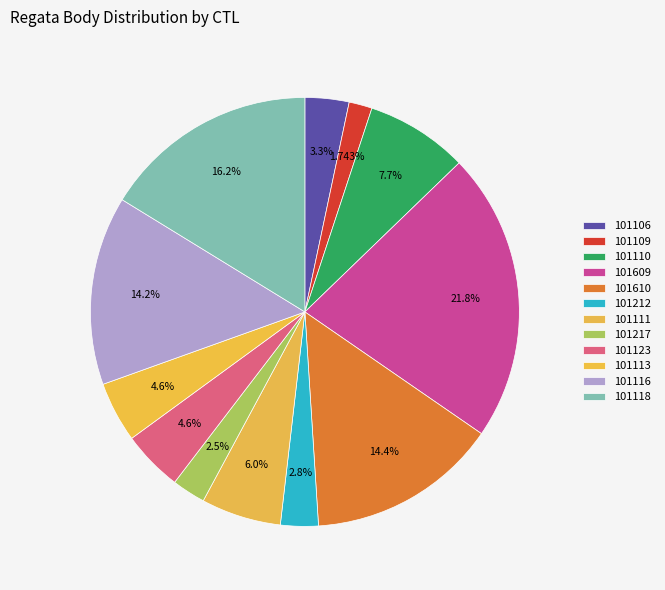

To the nearest percent, what is the average slice percentage?

8%